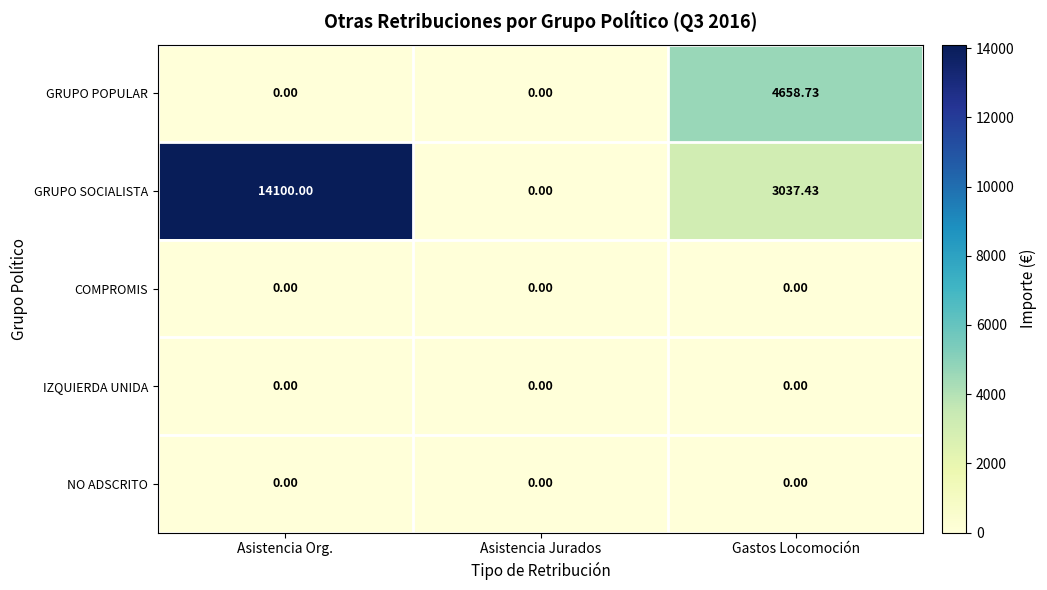

At which category is the sum across all series the highest?

Asistencia Org.